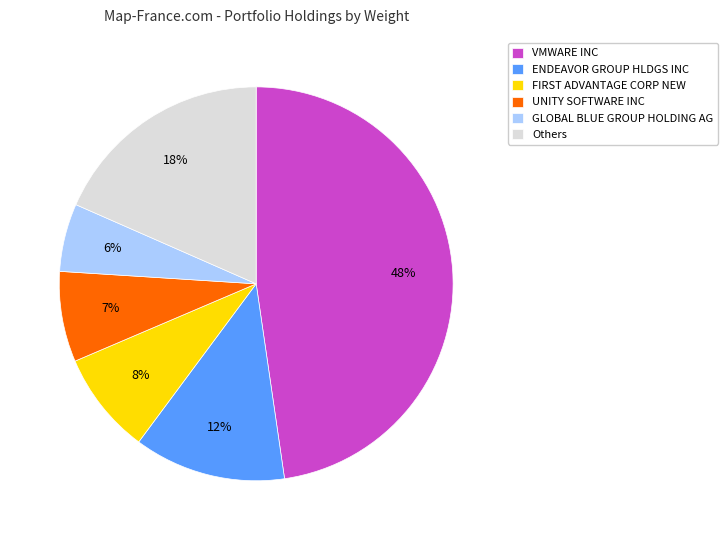

The ENDEAVOR GROUP HLDGS INC slice represents 12% of the pie. True or false?

True